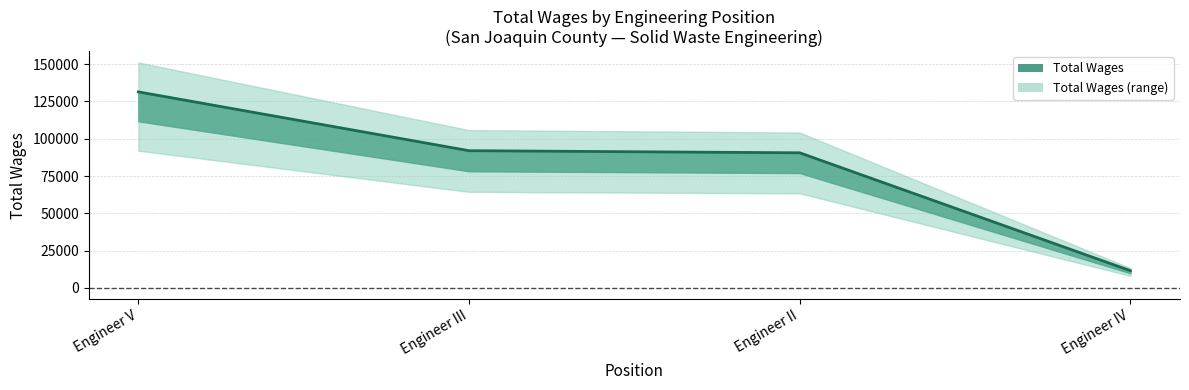

Rank the categories by value from highest to lowest.

Engineer V, Engineer III, Engineer II, Engineer IV